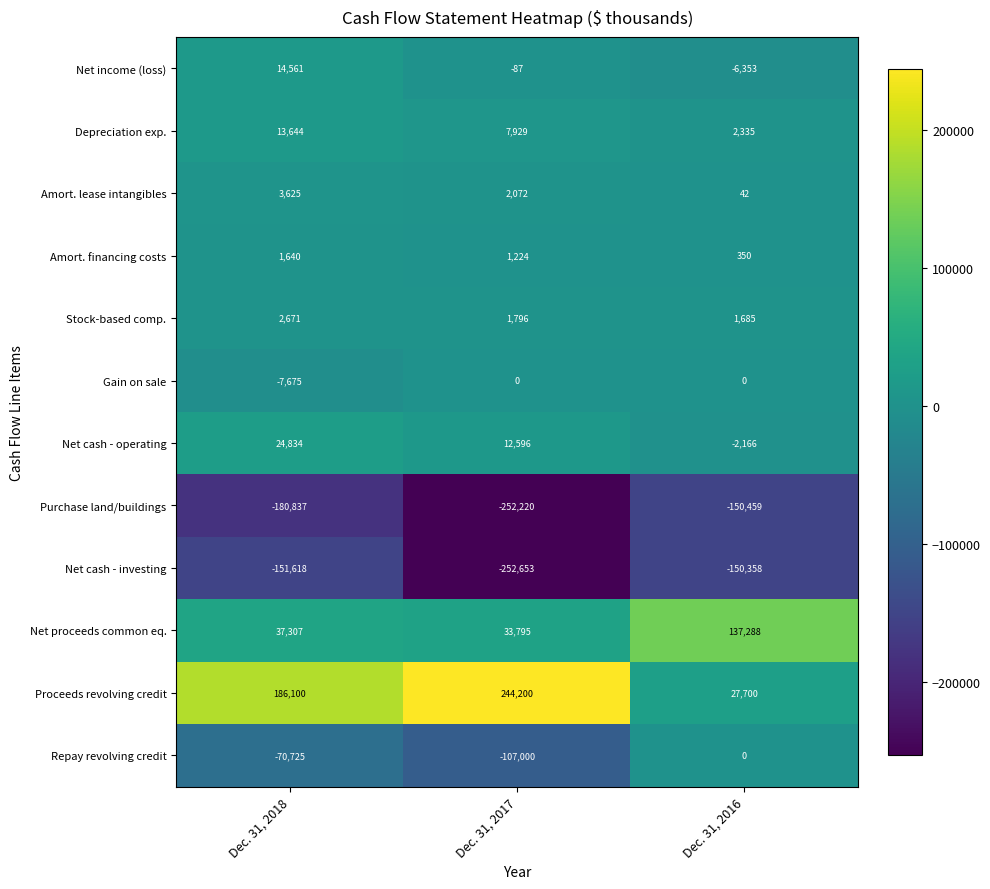

Is the value of Stock-based comp. at Dec. 31, 2016 greater than the value of Amort. financing costs at Dec. 31, 2016?

Yes